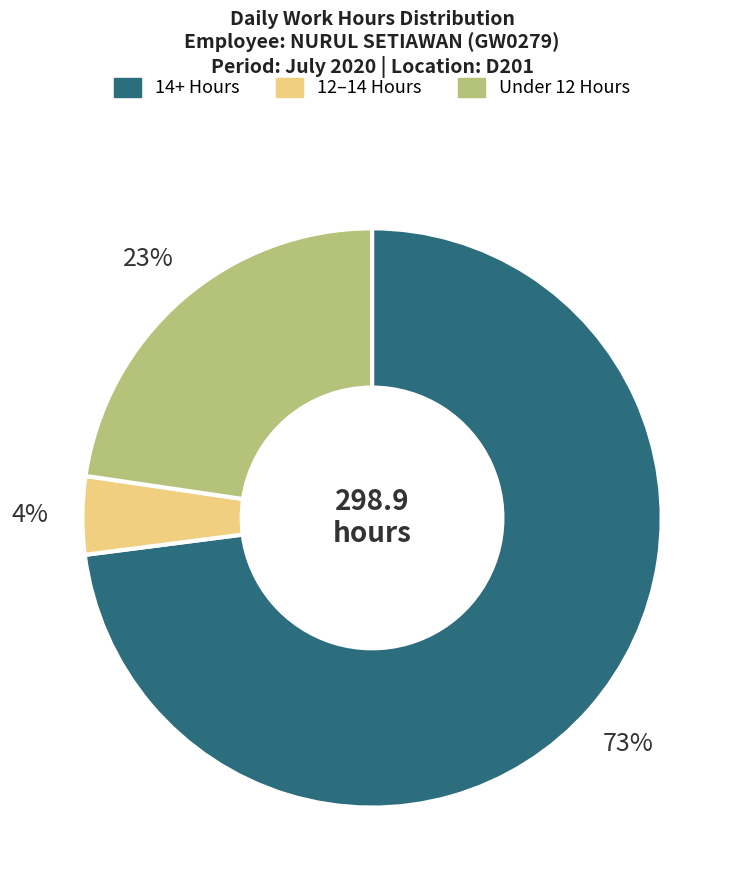

To the nearest percent, what is the average slice percentage?

33%